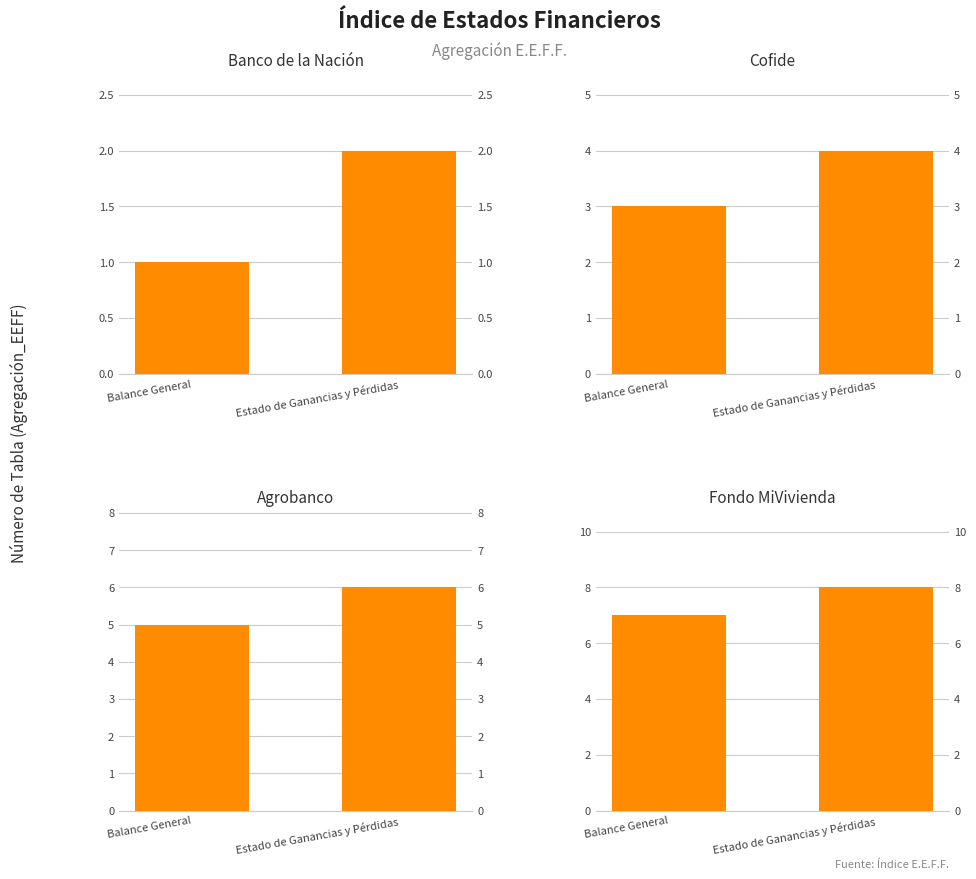

What is the difference between the maximum and minimum values in the Agrobanco series?

1